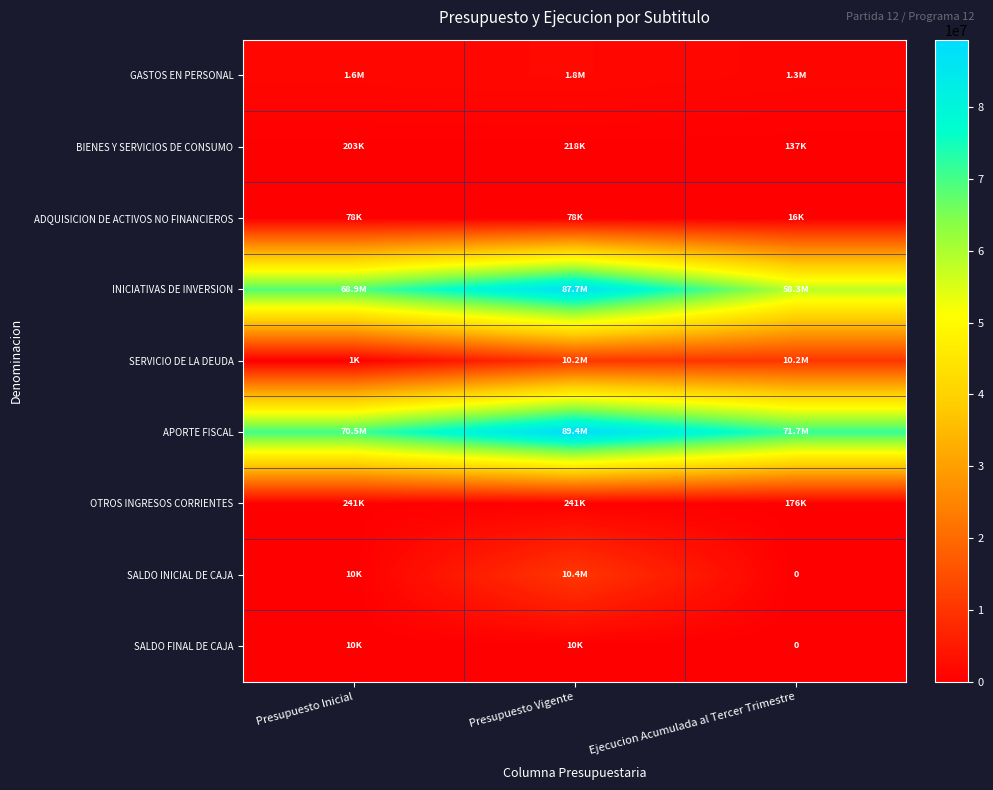

How many values in the APORTE FISCAL series are below 71711778?

1